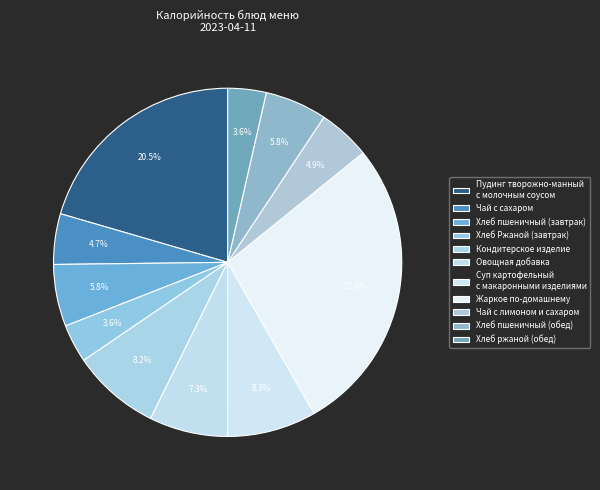

How many segments does this pie chart have?

11